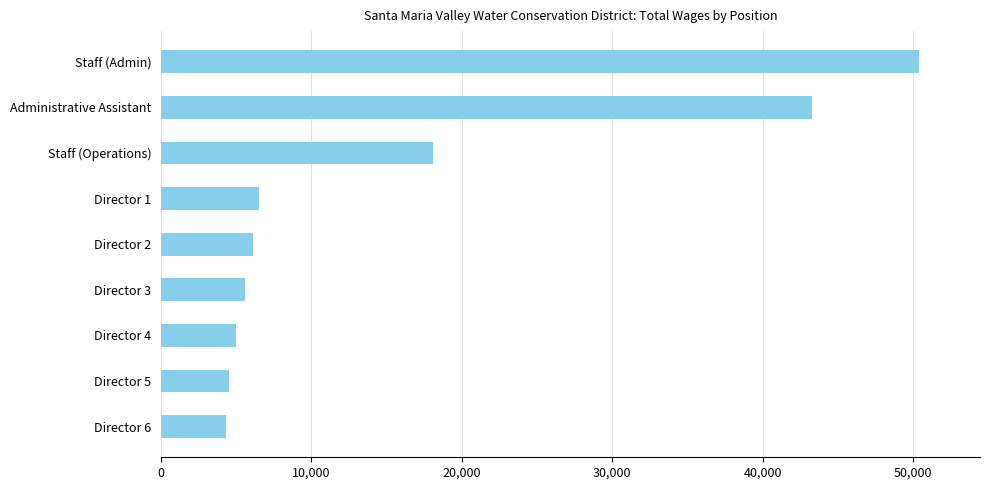

What is the label of the 8th bar from the bottom?

Administrative Assistant